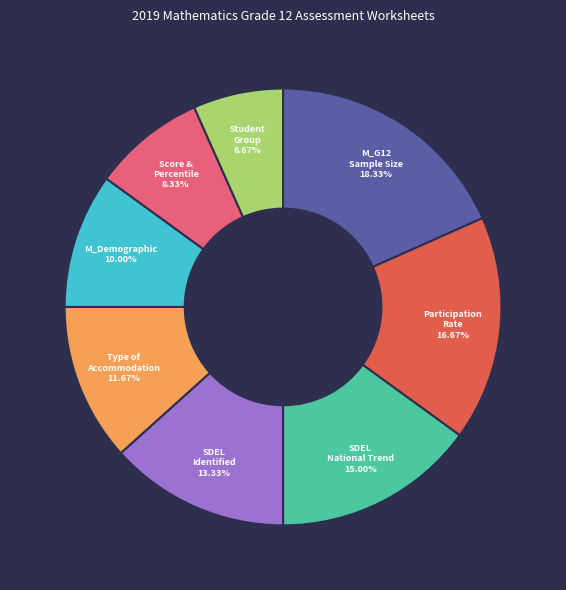

Is there any slice that represents more than half of the pie?

No